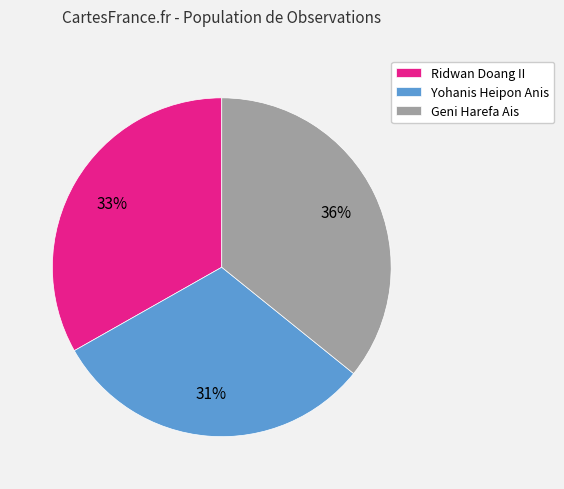

Which has a higher value, Yohanis Heipon Anis or Geni Harefa Ais?

Geni Harefa Ais